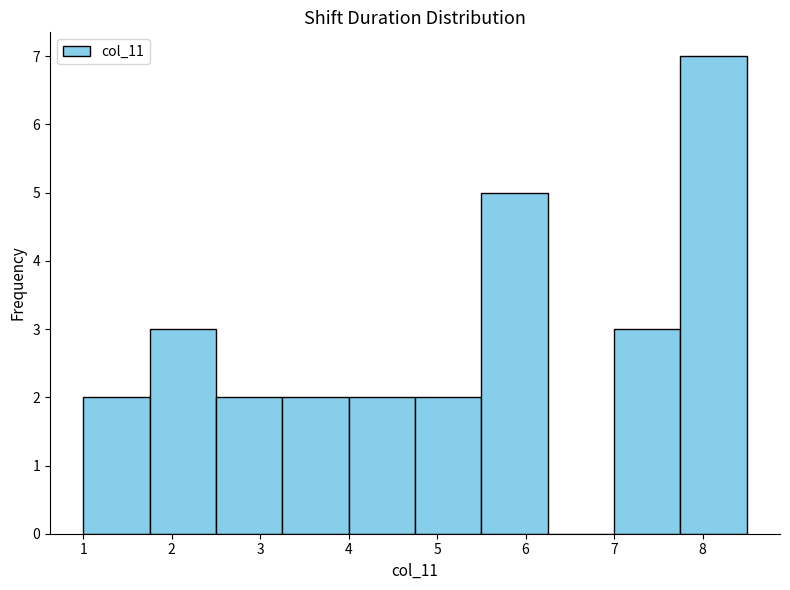

Reading left to right, transcribe this chart: for each bar, give the range it covers on the x-axis and its height. Neither the bar edges nor the heights are printed on the chart, so give them approximately, as read against the axes.

1.00 to 1.75: 2
1.75 to 2.50: 3
2.50 to 3.25: 2
3.25 to 4.00: 2
4.00 to 4.75: 2
4.75 to 5.50: 2
5.50 to 6.25: 5
6.25 to 7.00: 0
7.00 to 7.75: 3
7.75 to 8.50: 7